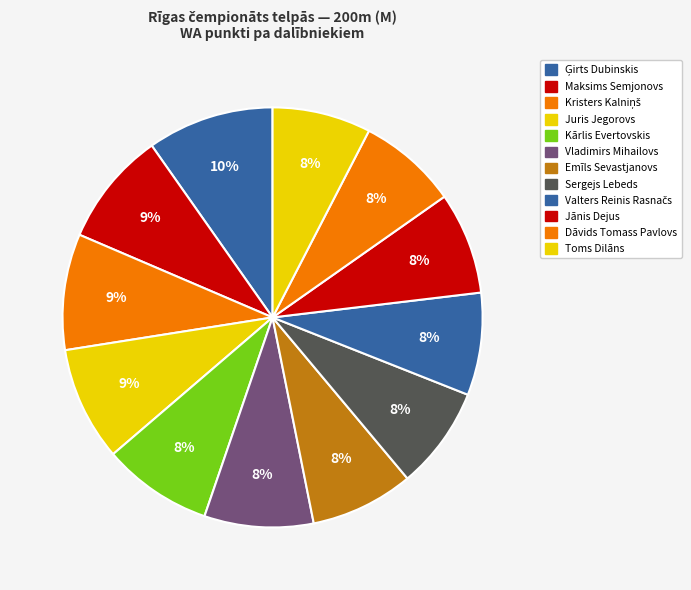

Which category has the smallest portion of the pie?

Toms Dilāns